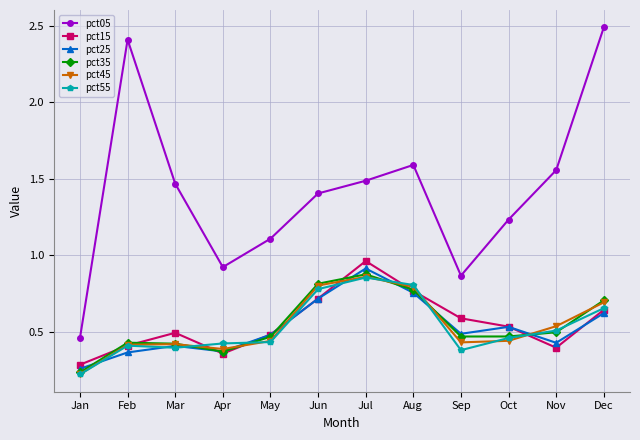

Where is the first local maximum for pct05?

Feb